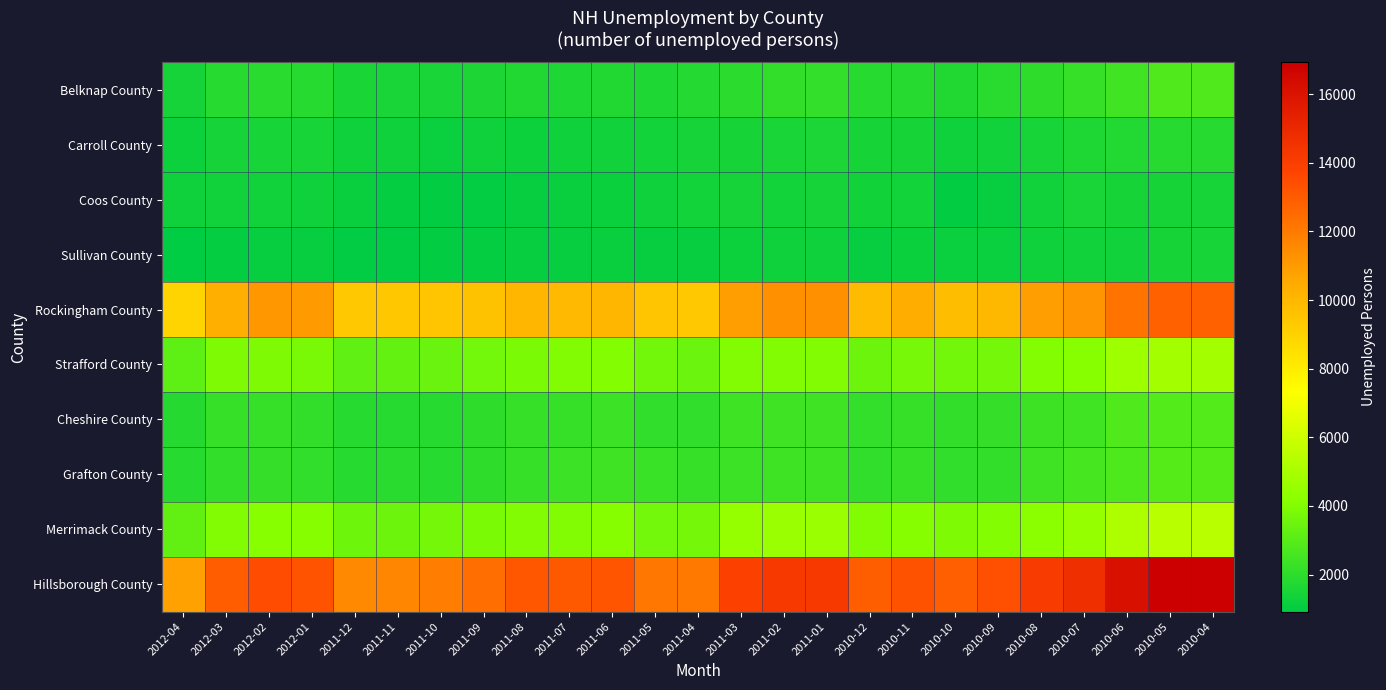

Between 2010-07 and 2010-12, which is larger?

2010-07